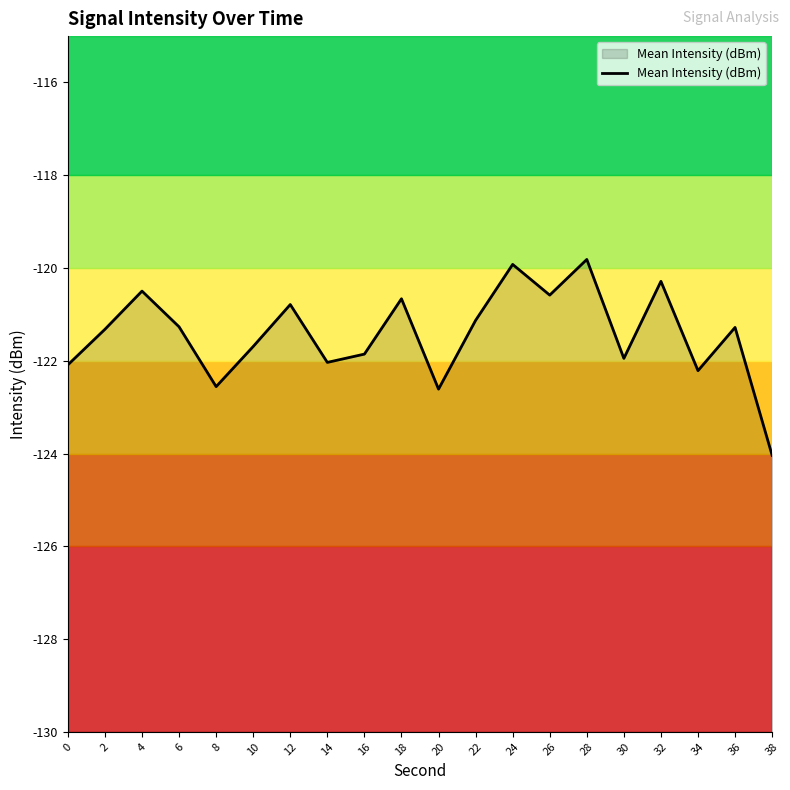

Does the chart display data point markers on the line(s)?

No